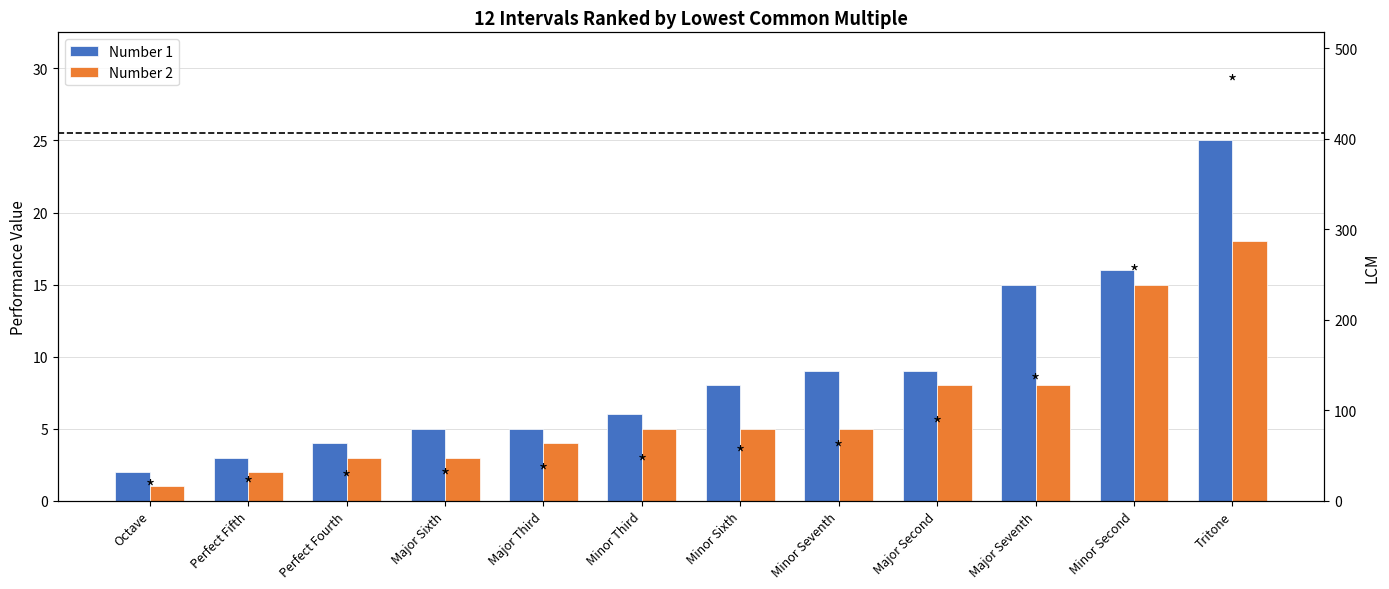

Which series has the largest total across all categories?

Number 1